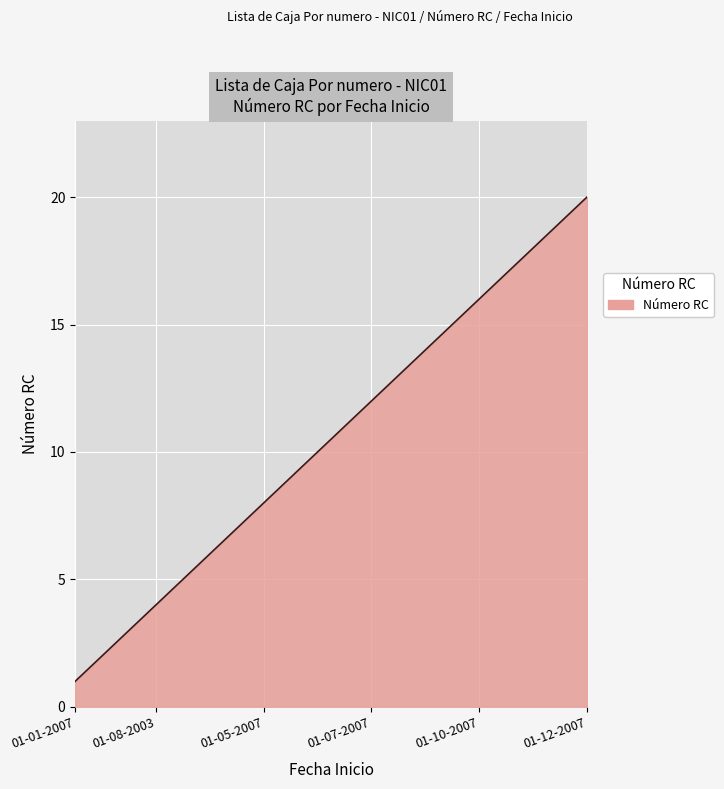

What is the maximum value shown in the chart?

20.0